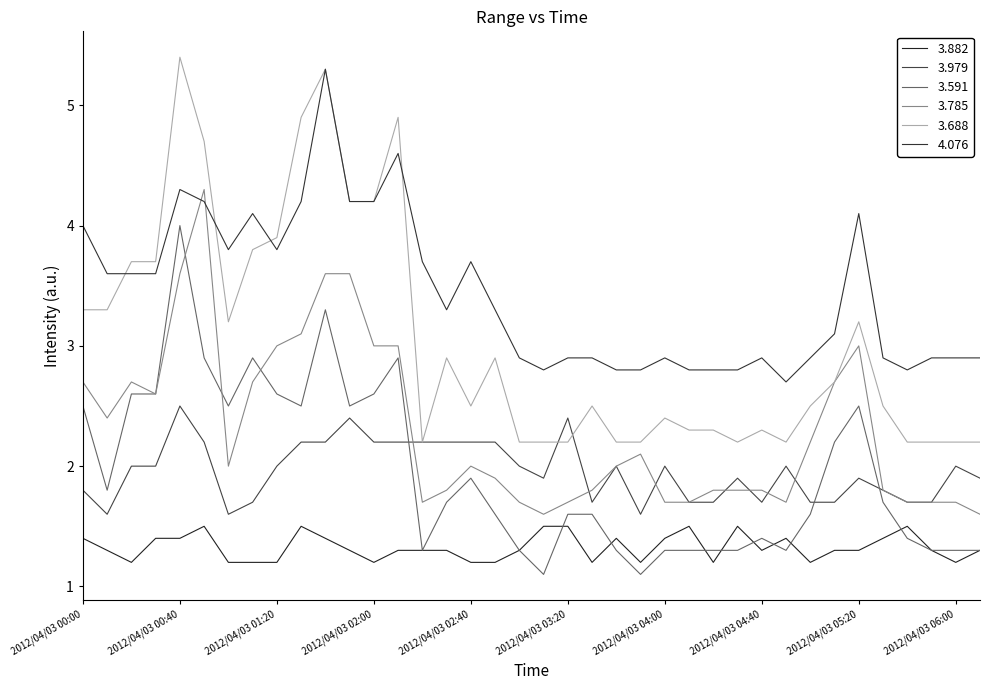

Where is the first local maximum for 3.591?

2012/04/03 00:40